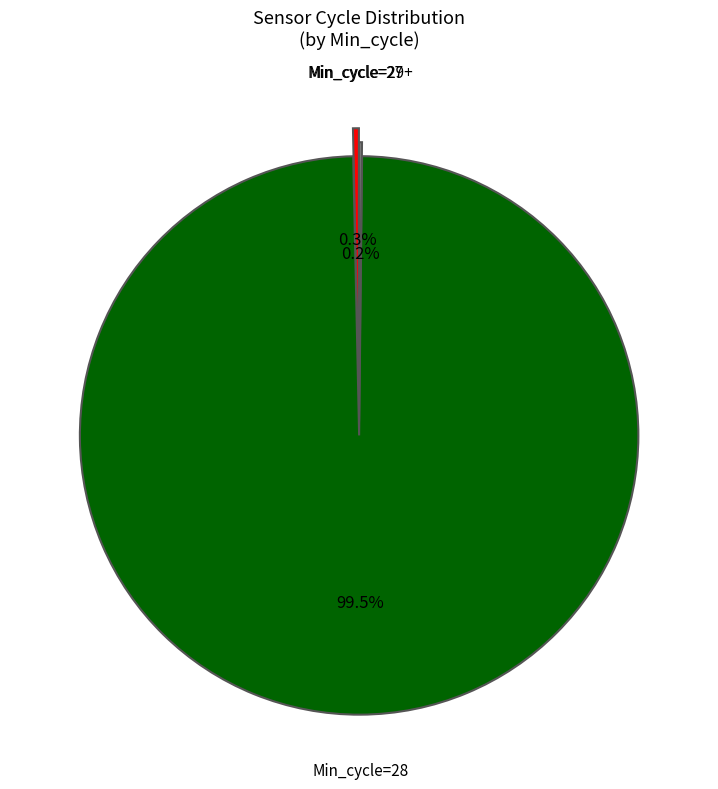

Does any single category account for the majority?

Yes